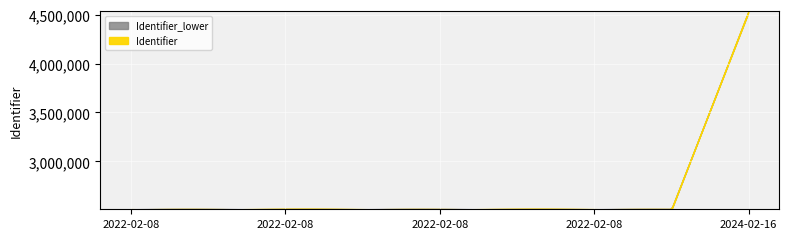

How many interior local valleys does the Identifier_lower series have?

1